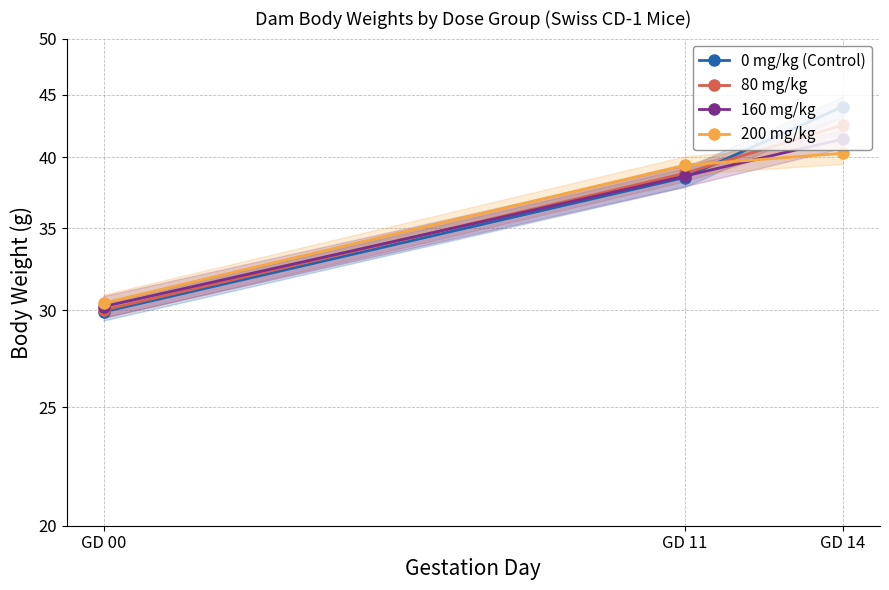

Is the value of 0 mg/kg (Control) at GD 11 greater than the value of 200 mg/kg at GD 00?

Yes